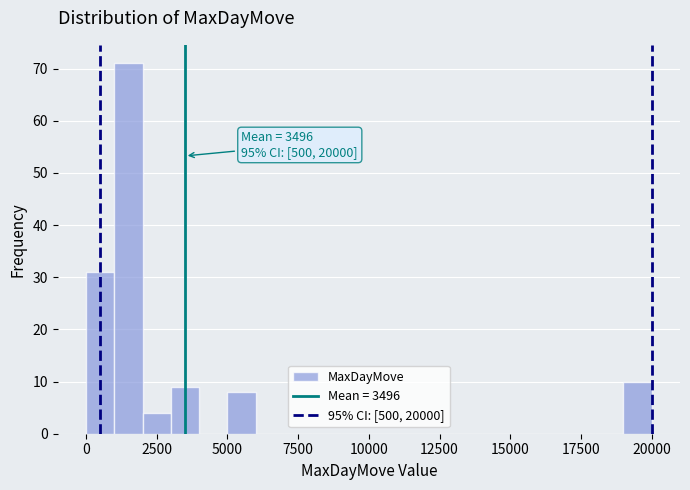

Around what value on the x-axis is the tallest bar? Give the approximate position of its centre, as read against the axis.

1500